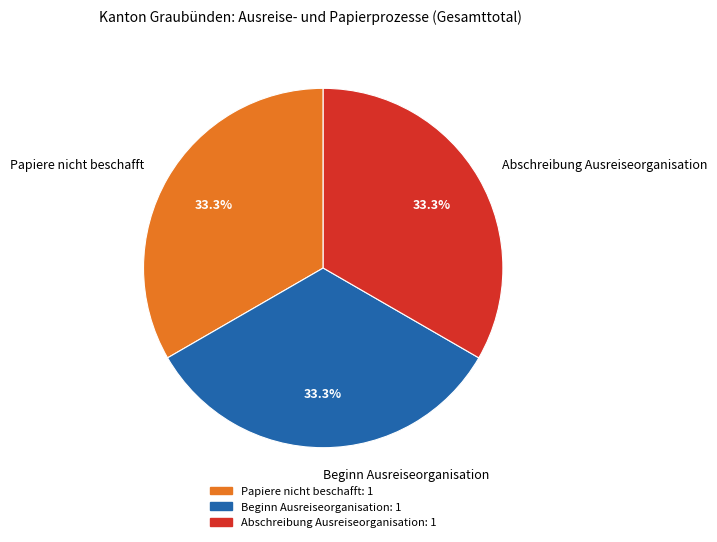

What is the ratio of the value at Abschreibung Ausreiseorganisation to the value at Beginn Ausreiseorganisation?

1.0